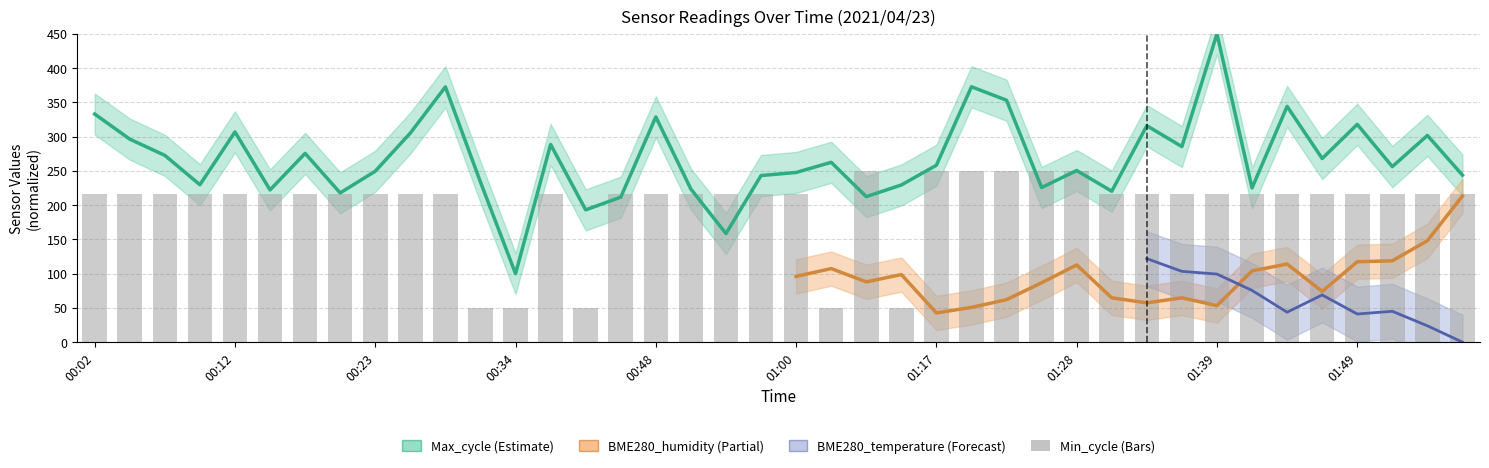

What is the difference between the maximum and minimum values?

200.0